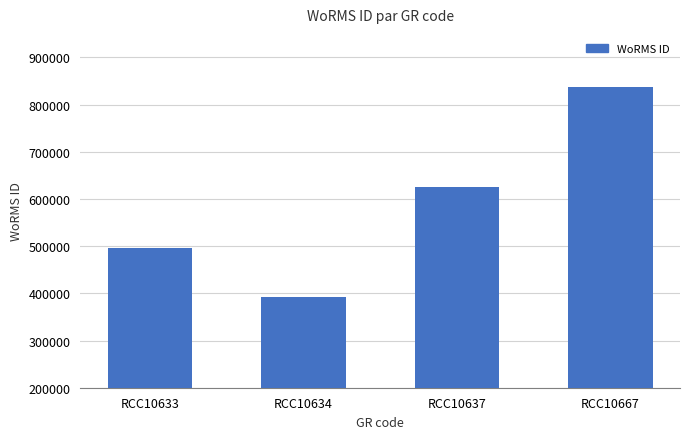

Where is the data nearest to the value 614292?

RCC10637